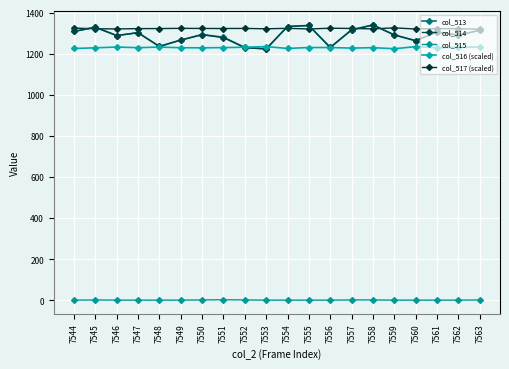

What are all the series names shown in the legend?

col_513, col_514, col_515, col_516 (scaled), col_517 (scaled)